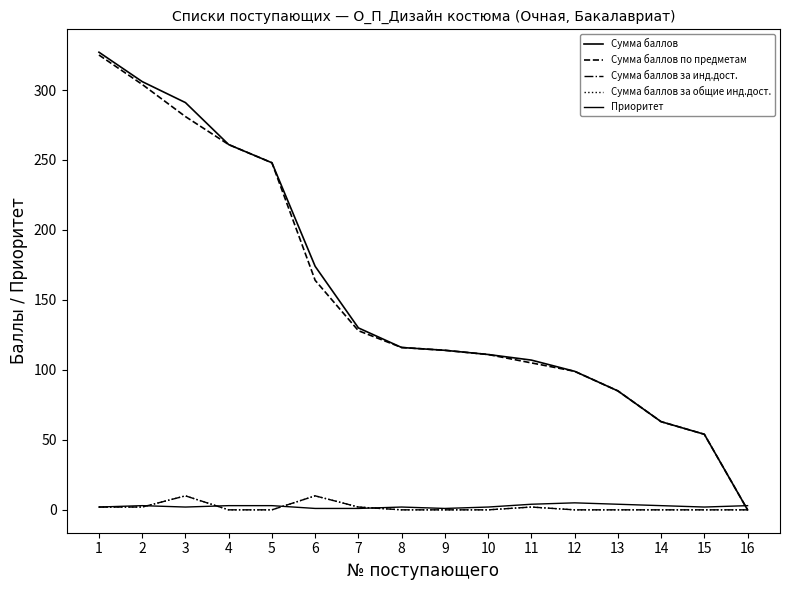

True or false: Сумма баллов по предметам has more than 0 points higher than both neighbors.

False